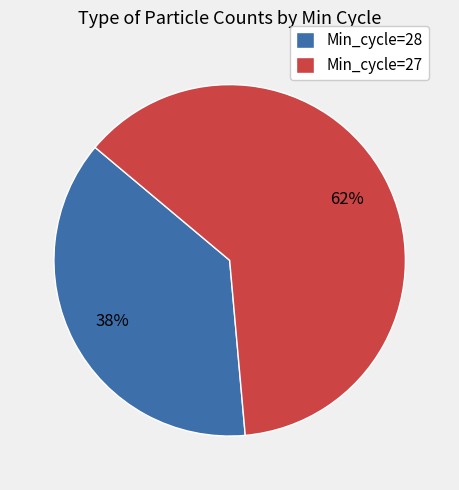

Is it true that Min_cycle=28 is 38% of the pie?

True